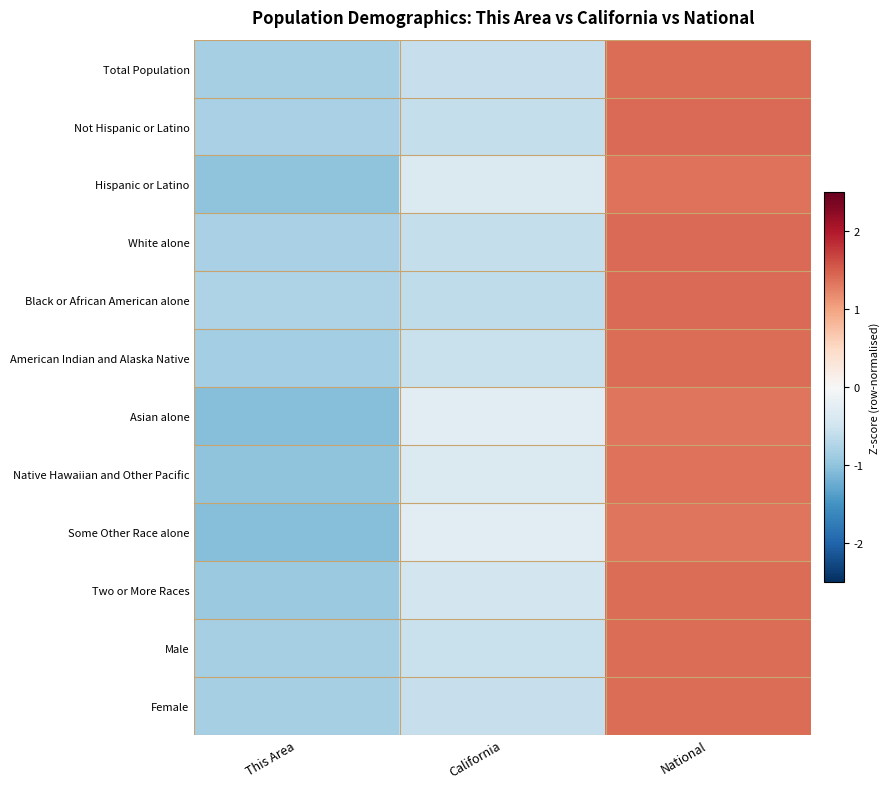

At which category does the chart reach its peak across all series?

National